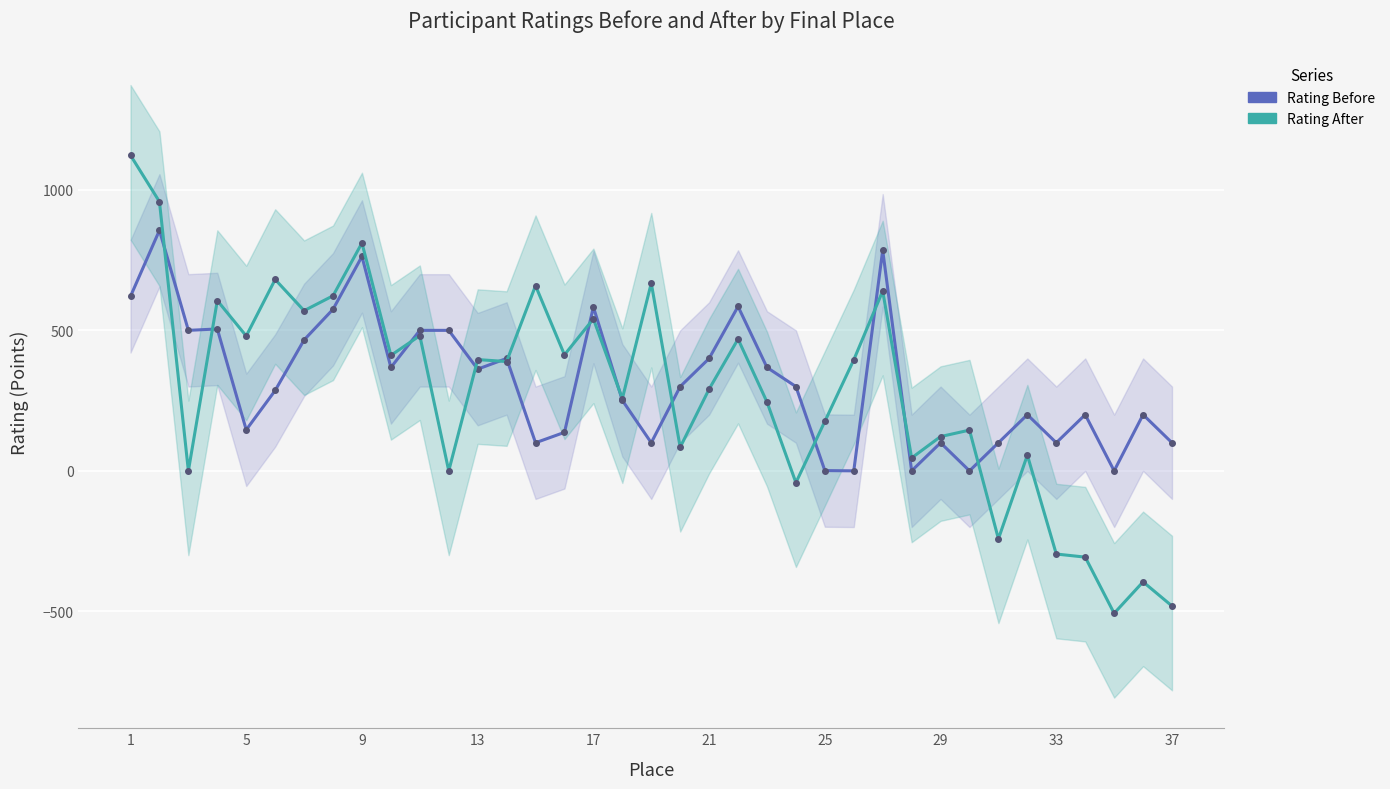

How many intersections are there between Rating After and Rating Before?

13